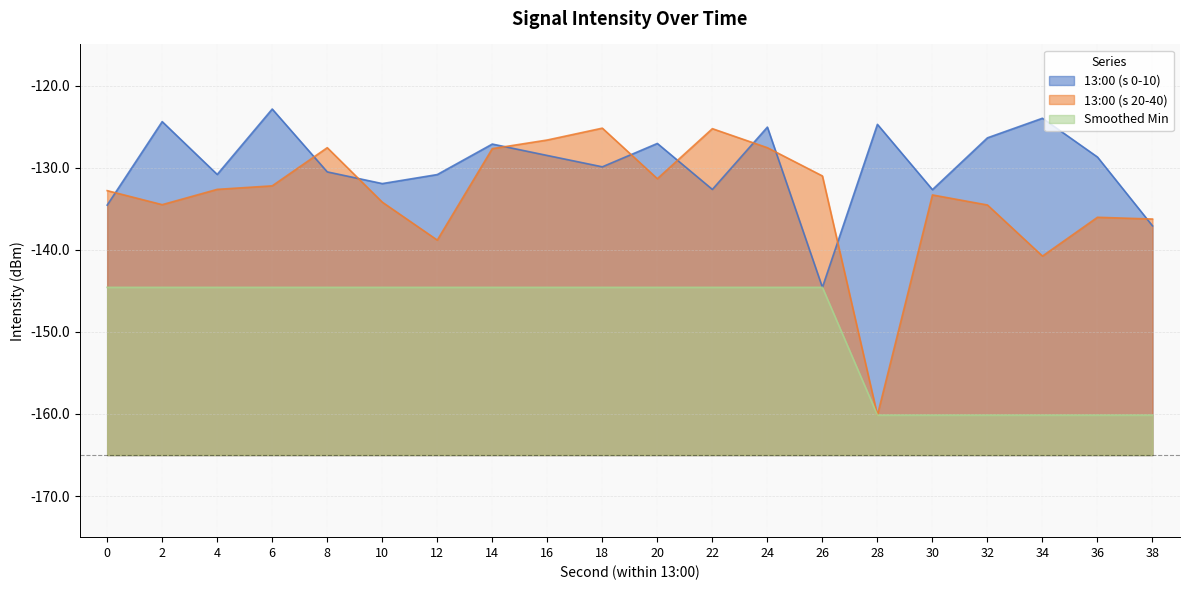

Is it true that 13:00 (s 20-40) equals -134.2 at 10?

True